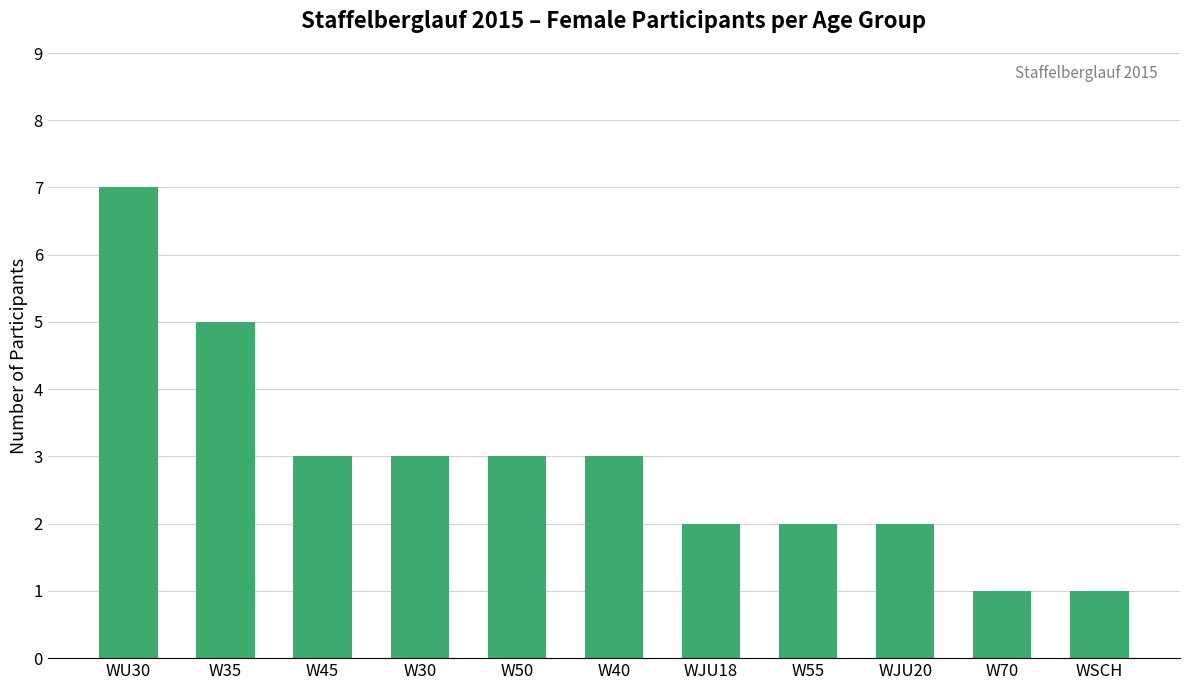

Count the number of categories in the chart.

11